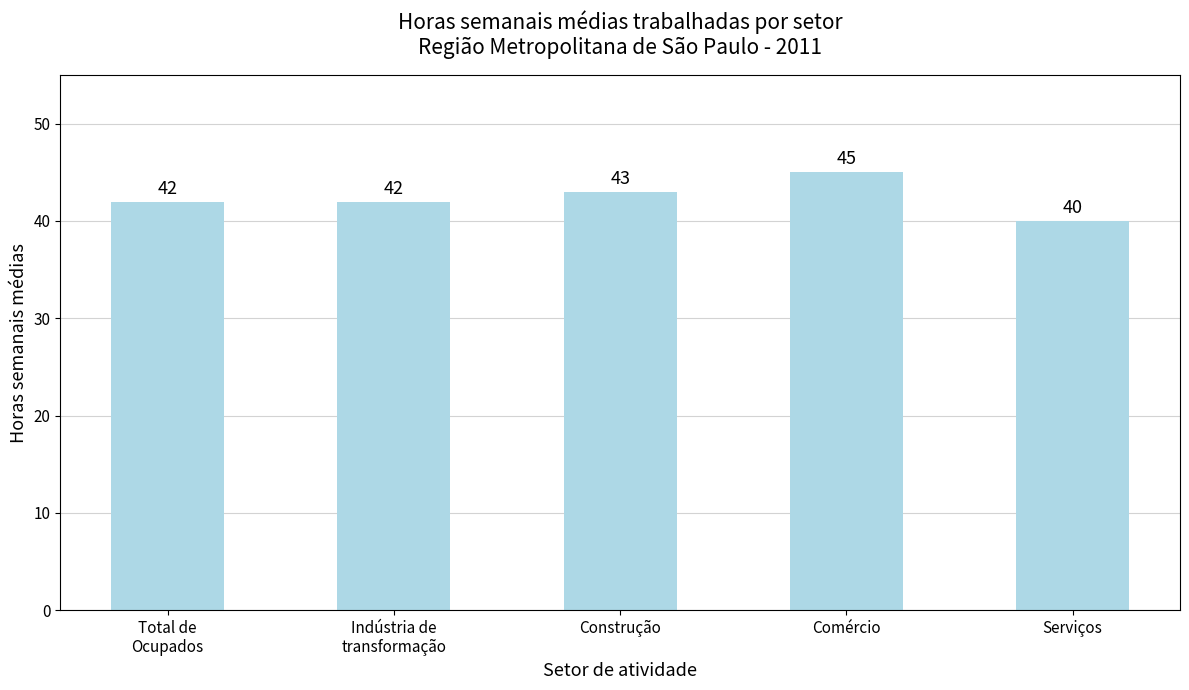

Between Serviços and Total de
Ocupados, which is larger?

Total de
Ocupados